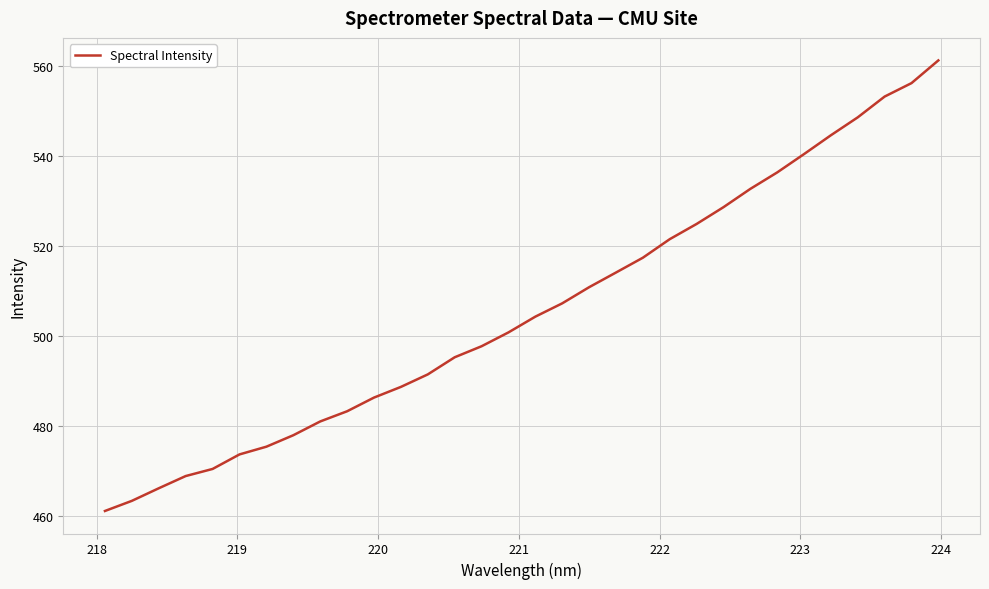

What is the smallest value displayed?

461.0